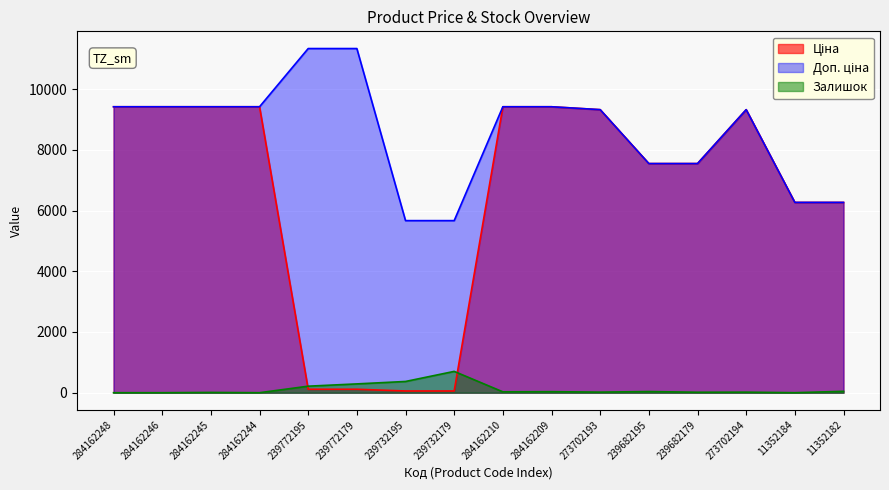

What is the maximum value shown in the chart?

11334.0